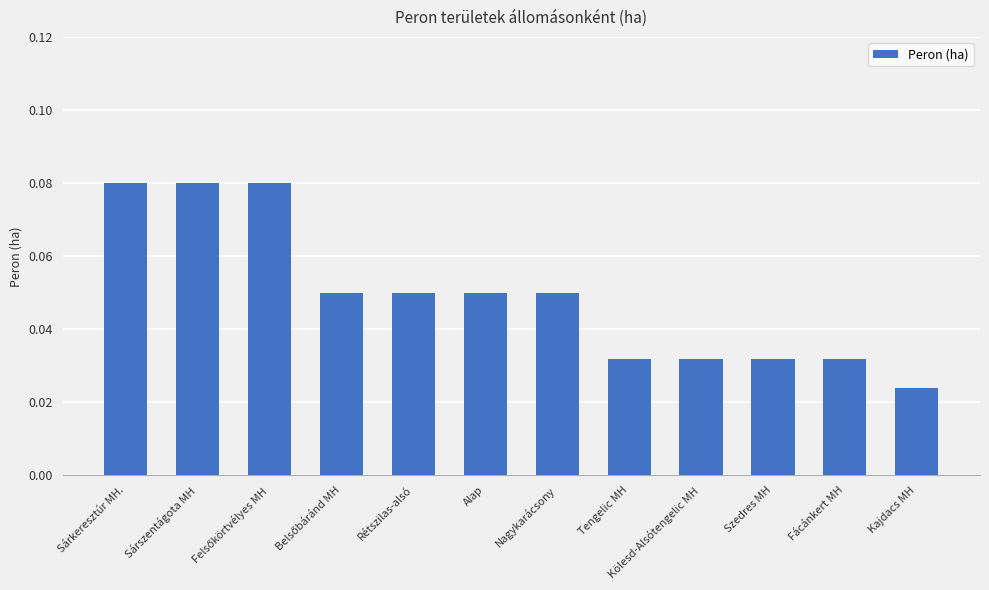

How many values are between 0 and 1?

12